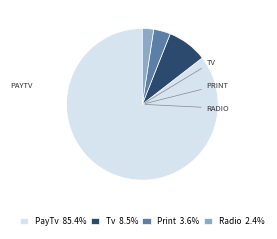

Do Tv 8.5% and PayTv 85.4% together represent more than half of the pie?

Yes